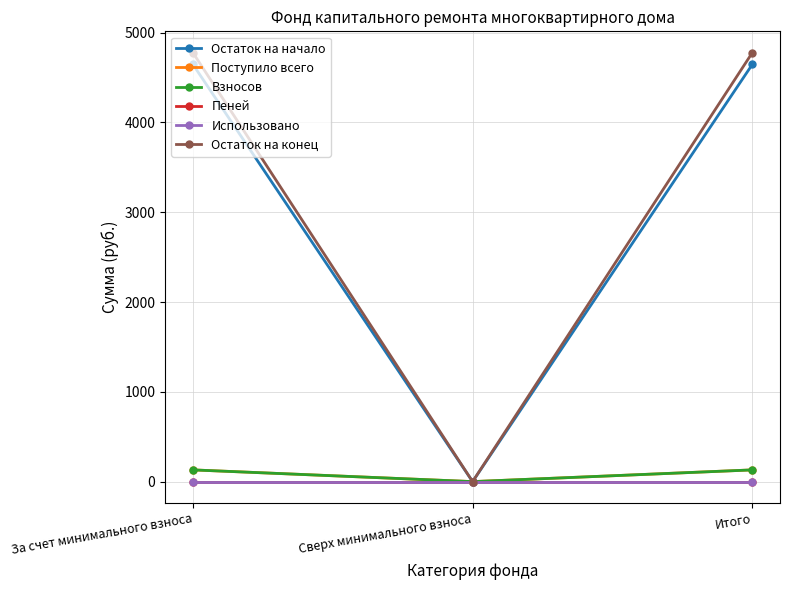

Reading left to right, list all the values displayed in this chart.

Остаток на начало: За счет минимального взноса=4645.3	Сверх минимального взноса=0.0	Итого=4645.3
Поступило всего: За счет минимального взноса=130.5	Сверх минимального взноса=0.0	Итого=130.5
Взносов: За счет минимального взноса=130.5	Сверх минимального взноса=0.0	Итого=130.5
Пеней: За счет минимального взноса=0.0	Сверх минимального взноса=0.0	Итого=0.0
Использовано: За счет минимального взноса=0.0	Сверх минимального взноса=0.0	Итого=0.0
Остаток на конец: За счет минимального взноса=4775.8	Сверх минимального взноса=0.0	Итого=4775.8